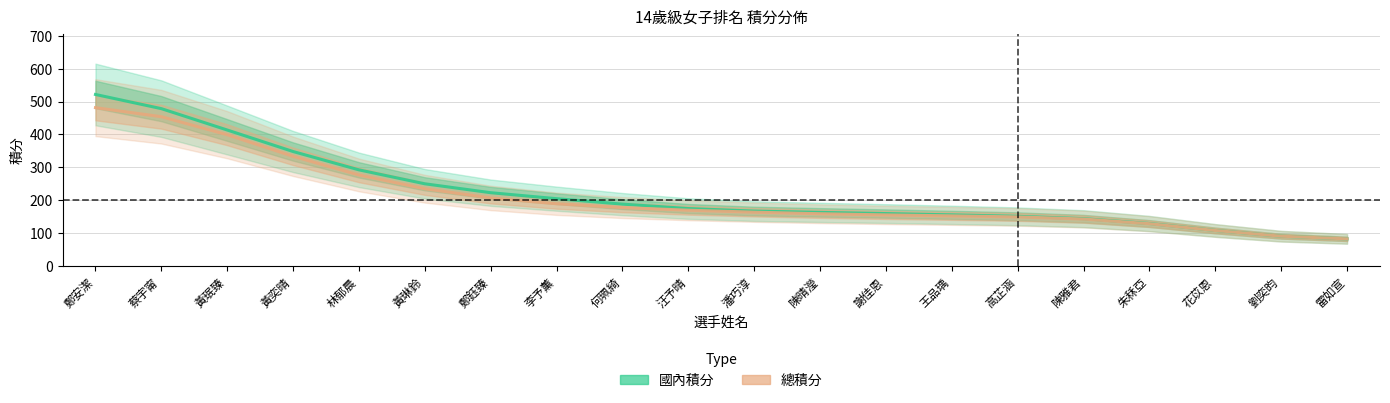

Rank the categories by 總積分 value from highest to lowest.

鄭安潔, 蔡宇甯, 黃珉臻, 黃奕晴, 林郁晨, 黃琳鈴, 鄭鈺臻, 李予薰, 何珮綺, 汪予晴, 潘巧淳, 陳晴瀅, 謝佳恩, 王品瑀, 高芷涵, 陳雅君, 朱秝亞, 花苡恩, 劉奕昀, 雷如宣